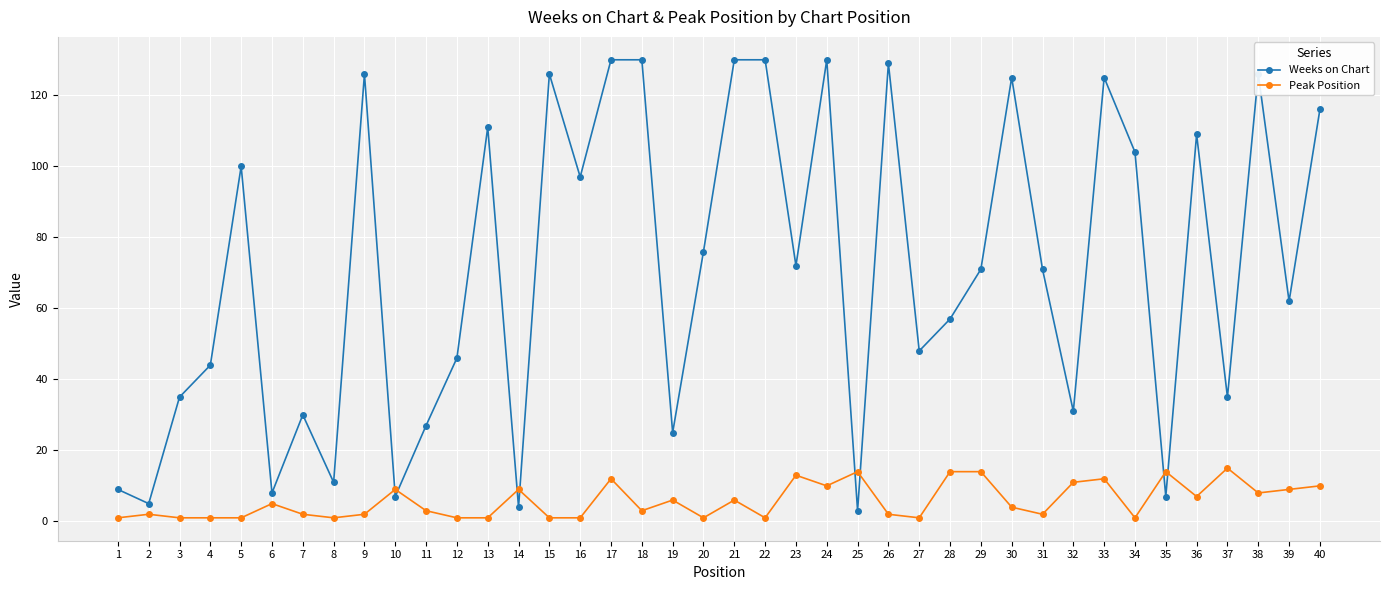

Is it true that Weeks on Chart equals 100 at 5?

True